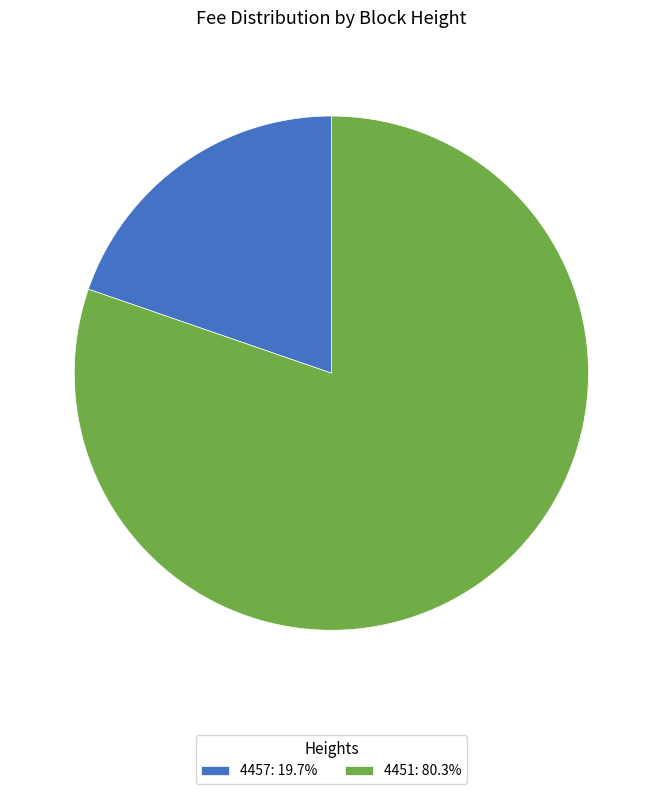

Is 4451 the majority of the pie?

Yes